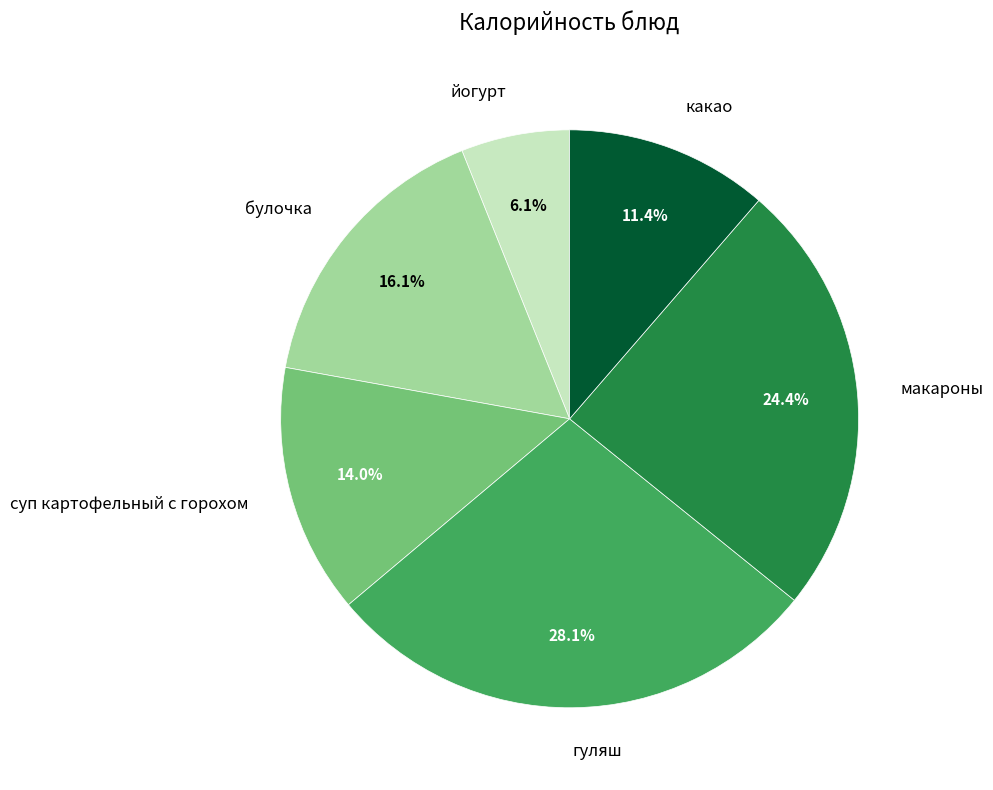

What percentage is NOT represented by какао?

88.6%